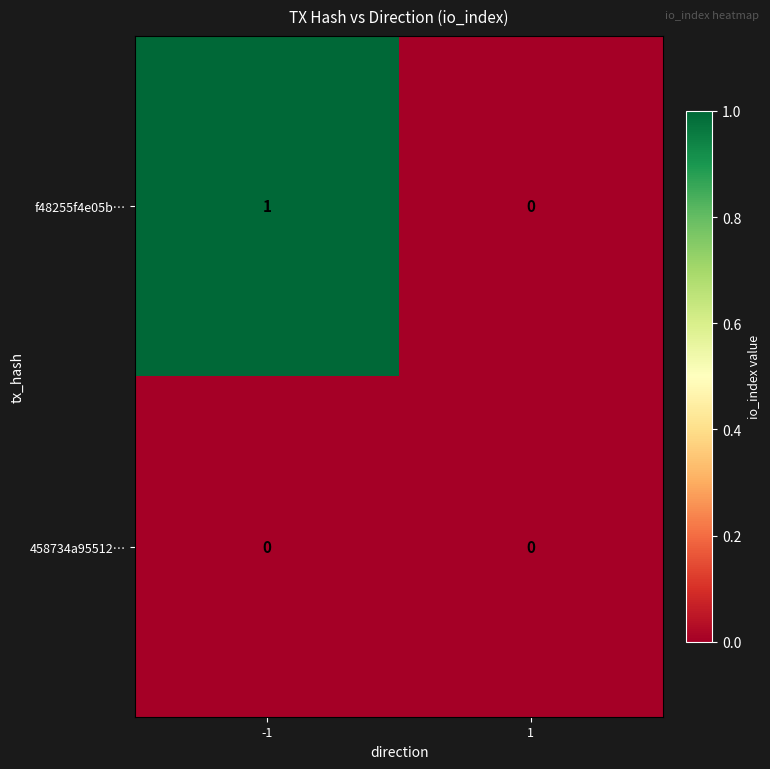

Reading left to right, extract all data points from this chart.

f48255f4e05b…: 1	0
458734a95512…: 0	0